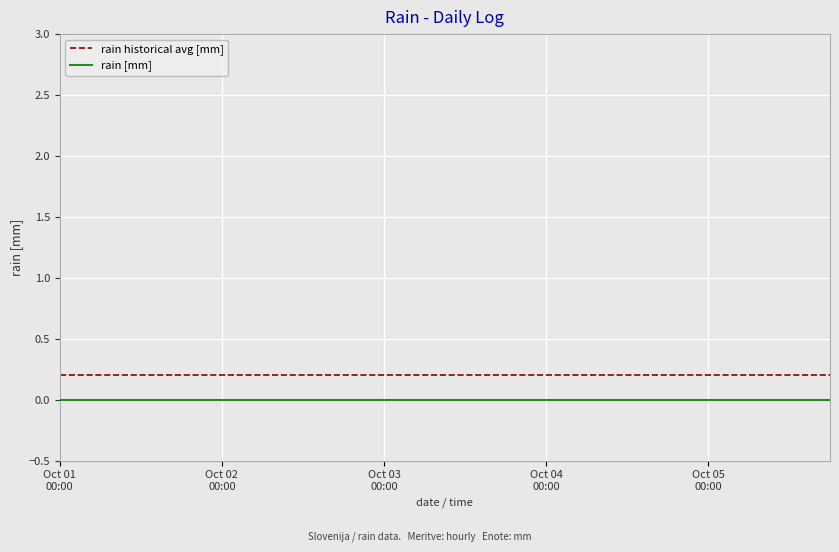

True or false: rain historical avg [mm] and rain [mm] cross at least once.

False